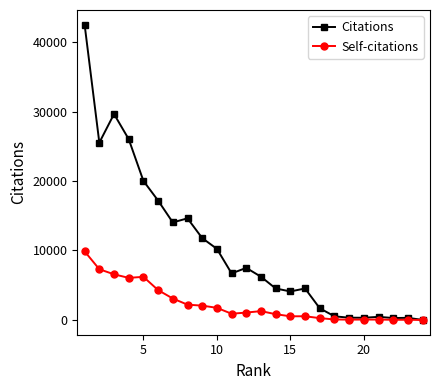

Does the chart display data point markers on the line(s)?

Yes